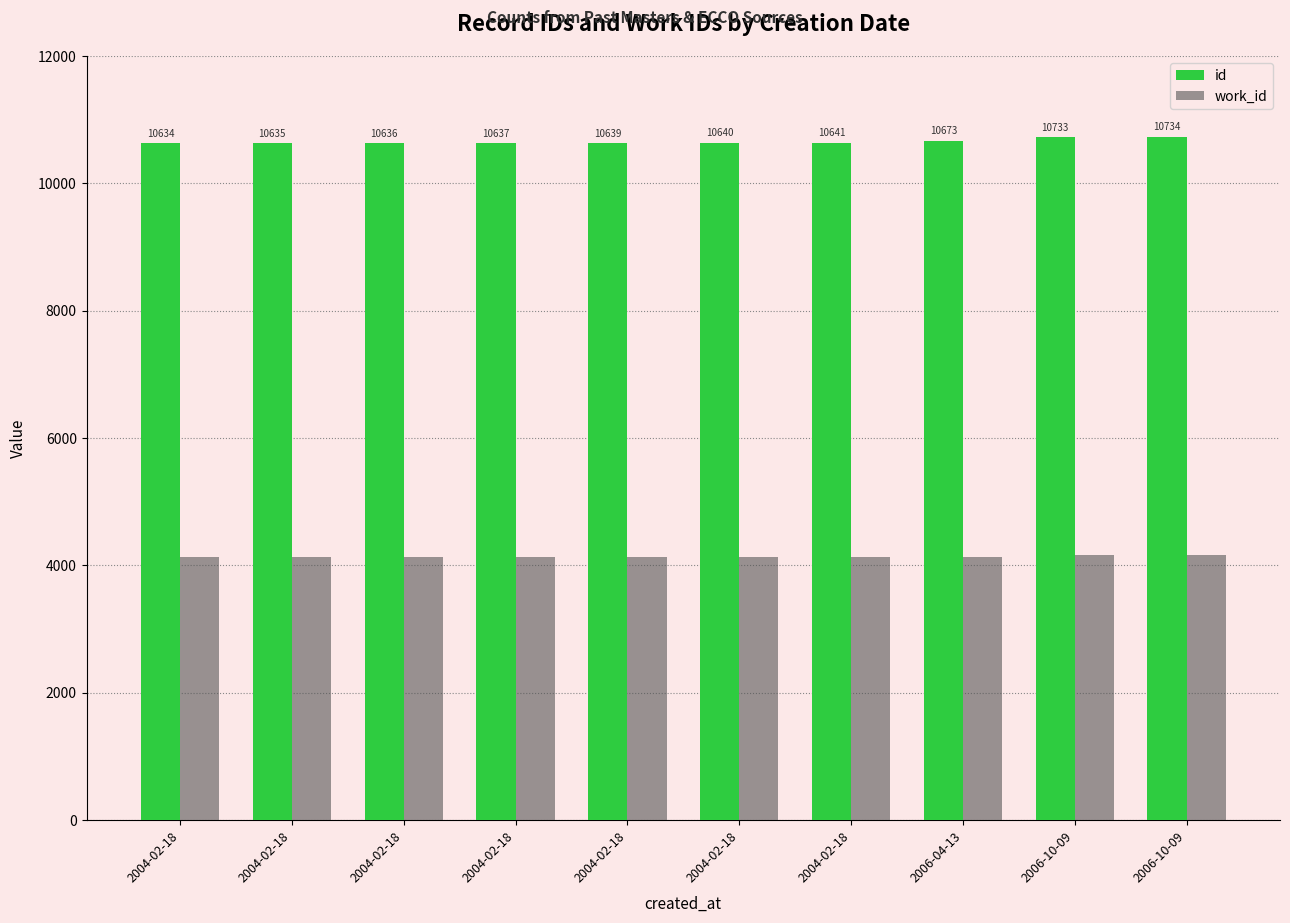

Is it true that id equals 3682 at 2004-02-18?

False